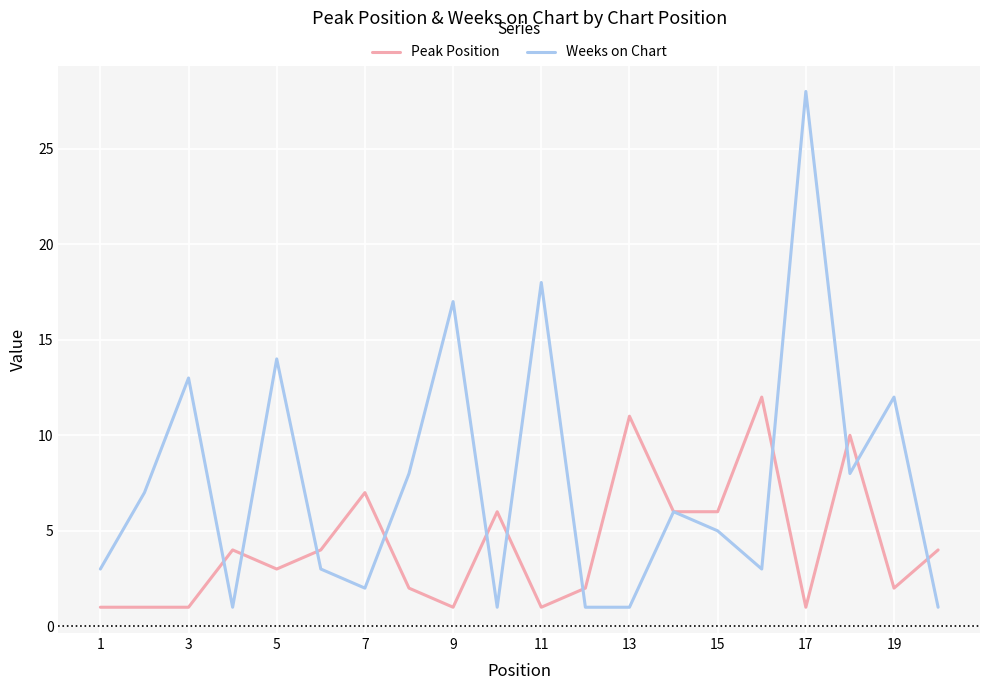

List the series in order of their overall mean, highest first.

Weeks on Chart, Peak Position